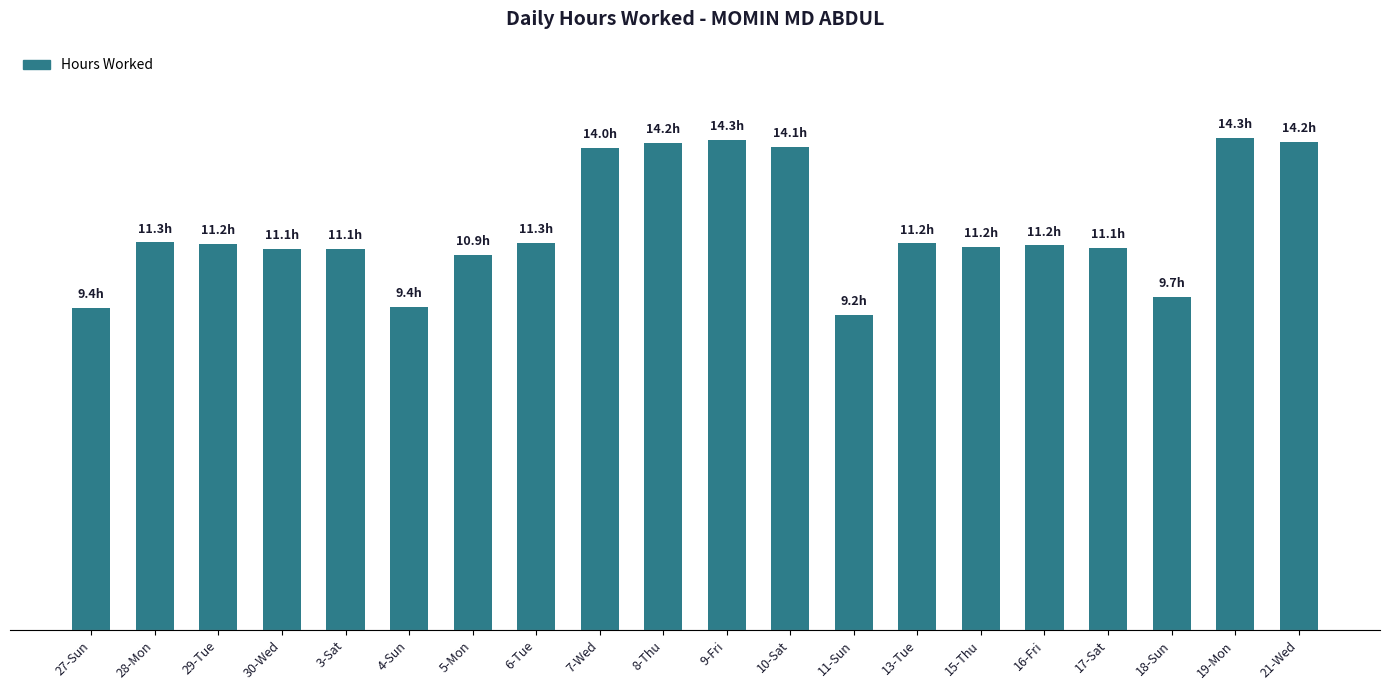

What position from the right is 3-Sat?

16